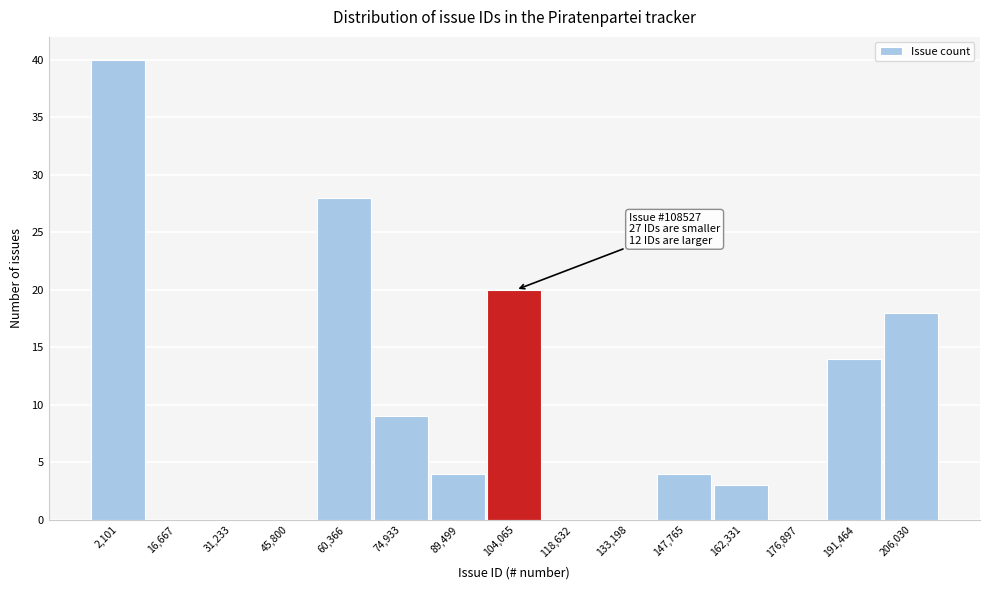

Reading right to left, transcribe all the data shown in this chart.

206,030=18	191,464=14	176,897=0	162,331=3	147,765=4	133,198=0	118,632=0	104,065=20	89,499=4	74,933=9	60,366=28	45,800=0	31,233=0	16,667=0	2,101=40